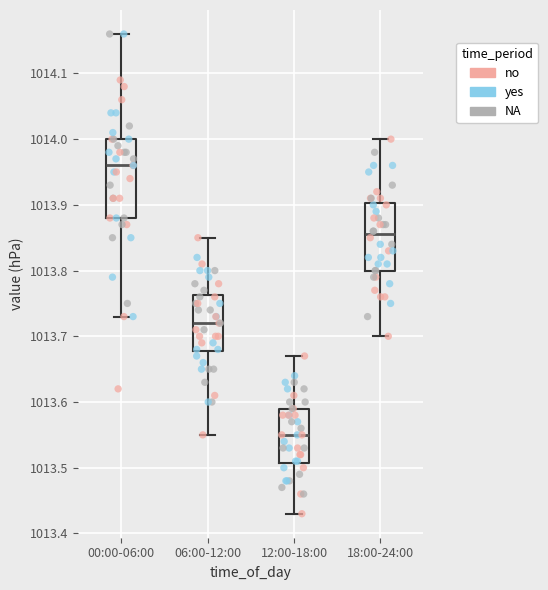

Reading left to right, transcribe this box plot: for each box, give where its median line is, the range the box spans, and where its two whiskers end, as read against the y-axis. The values are not printed on the chart, so give them approximately, as read against the axis.

00:00-06:00: median 1013.96, box 1013.88 to 1014.00, whiskers 1013.73 to 1014.16
06:00-12:00: median 1013.72, box 1013.68 to 1013.76, whiskers 1013.55 to 1013.85
12:00-18:00: median 1013.55, box 1013.51 to 1013.59, whiskers 1013.43 to 1013.67
18:00-24:00: median 1013.86, box 1013.80 to 1013.90, whiskers 1013.70 to 1014.00